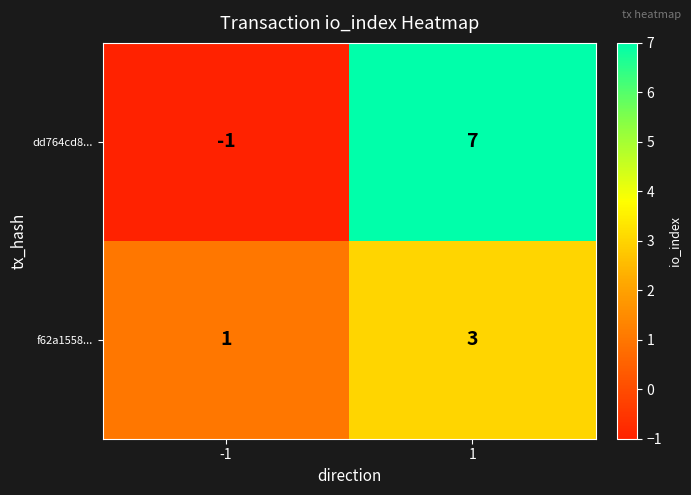

The dd764cd8... series shows 7 at 1. True or false?

True